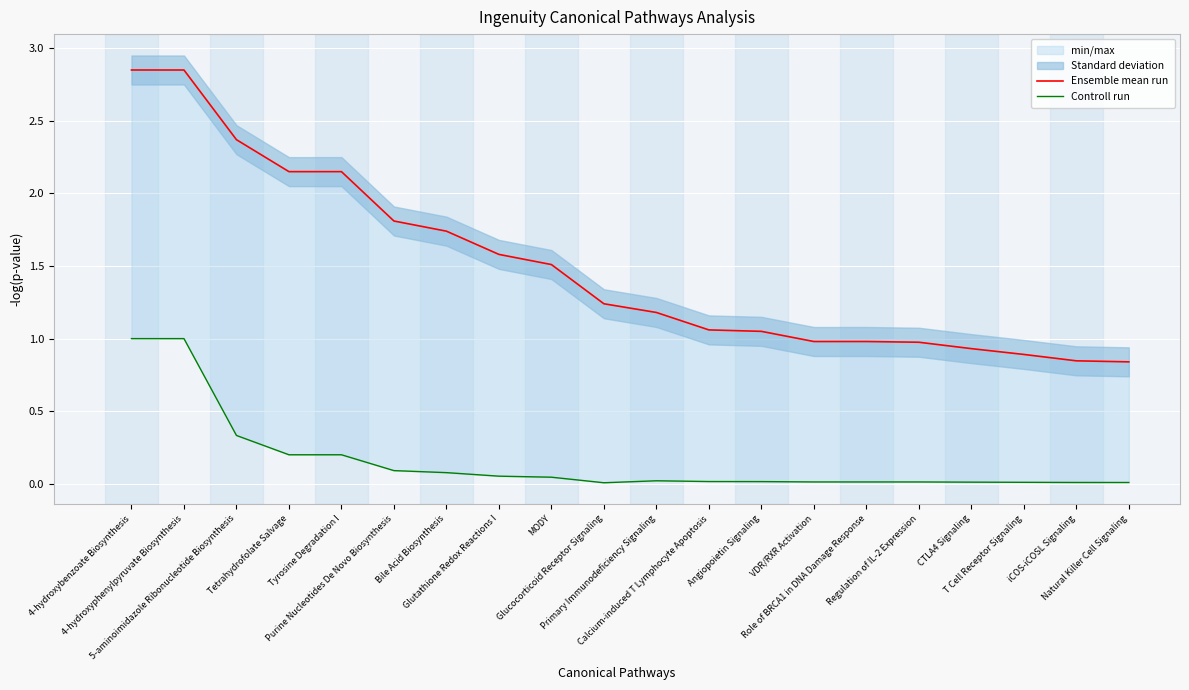

True or false: Ensemble mean run and Controll run cross at least once.

False